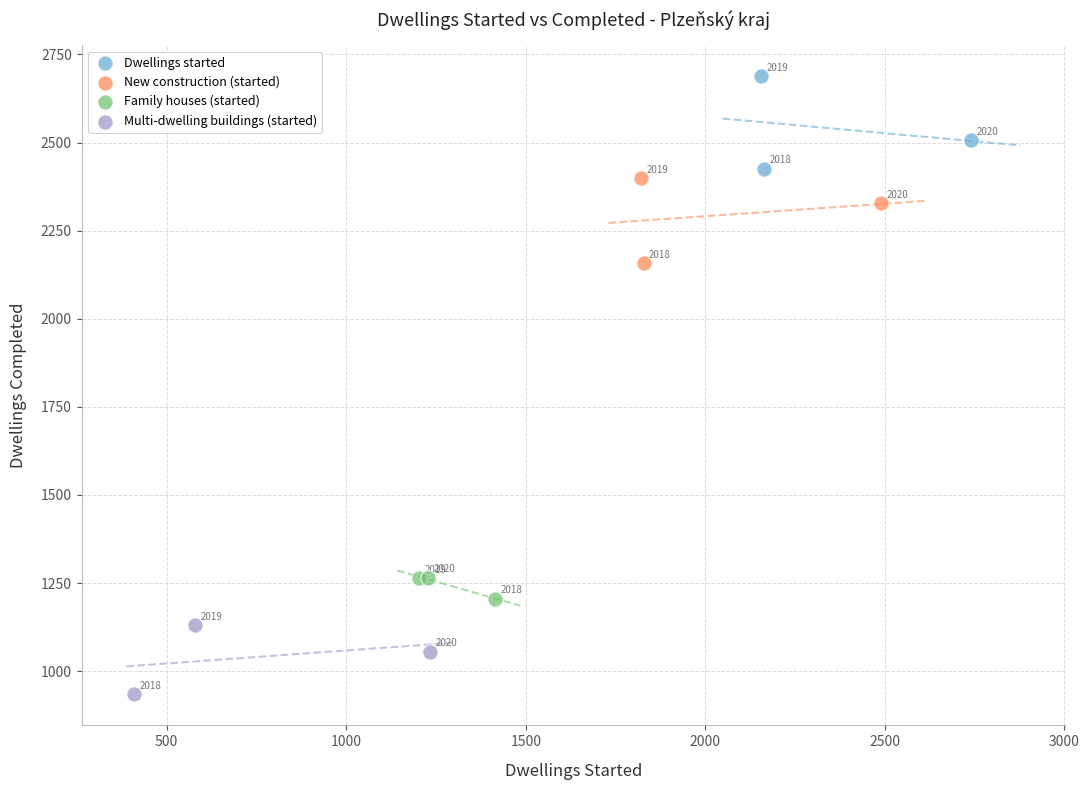

Which series contains the highest Y value?

Dwellings started